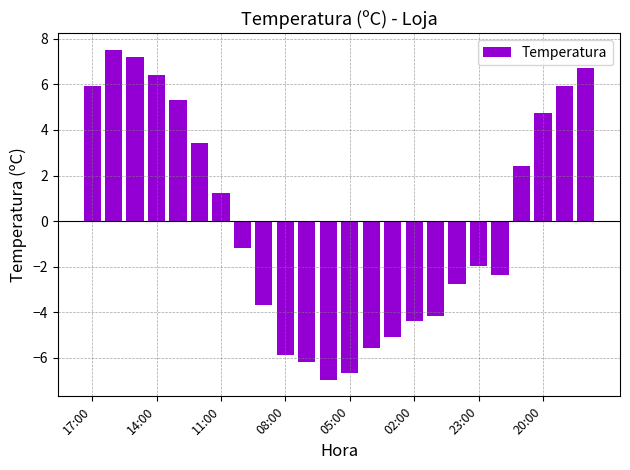

Count the number of data series in this chart.

1